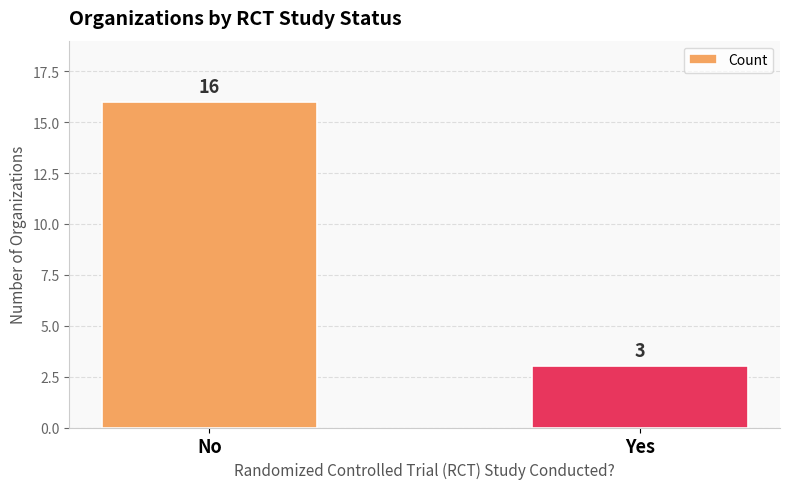

Count the values in the range 3 to 16.

2